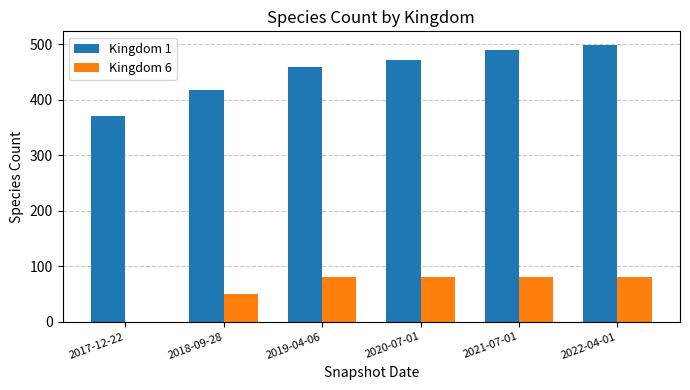

What is the approximate value of Kingdom 1 at 2020-07-01, to the nearest 50?

450